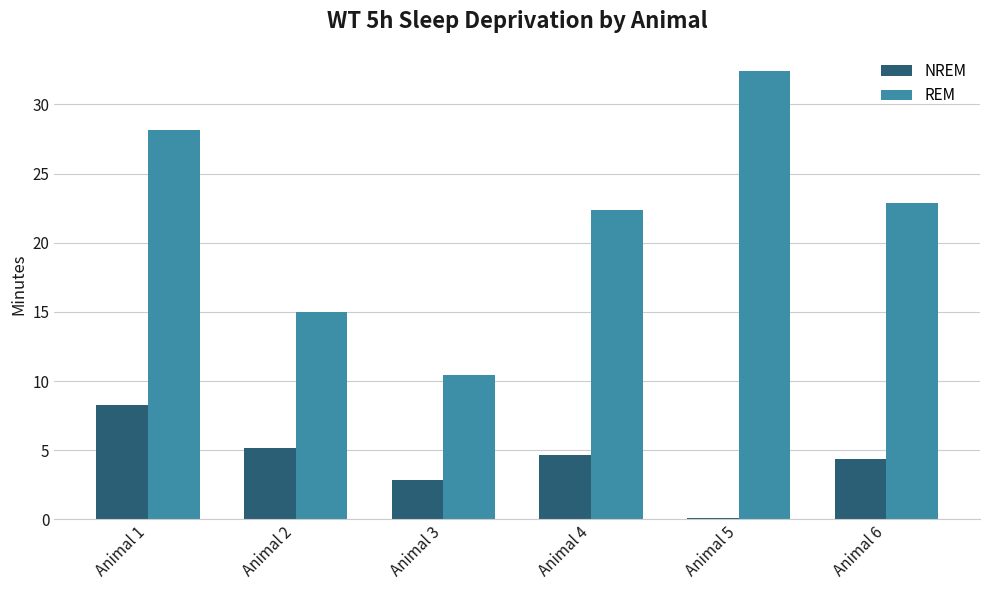

At how many categories does at least one series exceed 10?

6